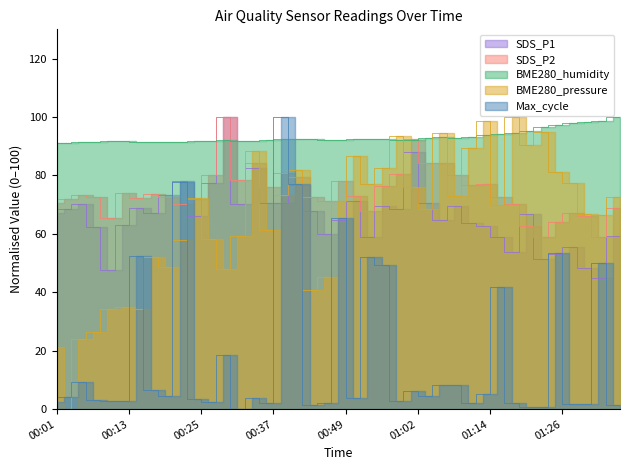

True or false: SDS_P1 and SDS_P2 cross at least once.

True